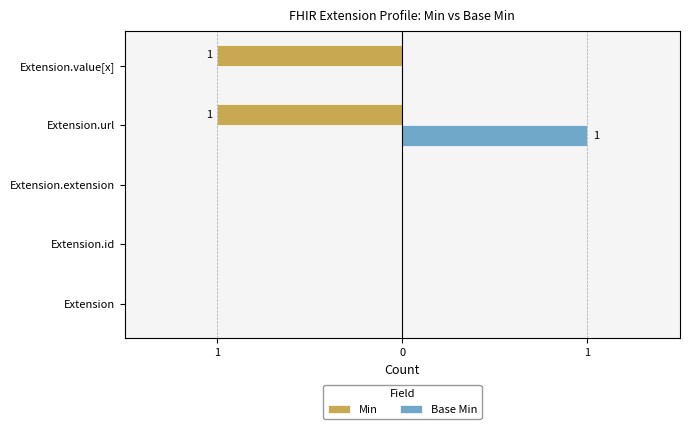

At how many categories does at least one series exceed 0?

1